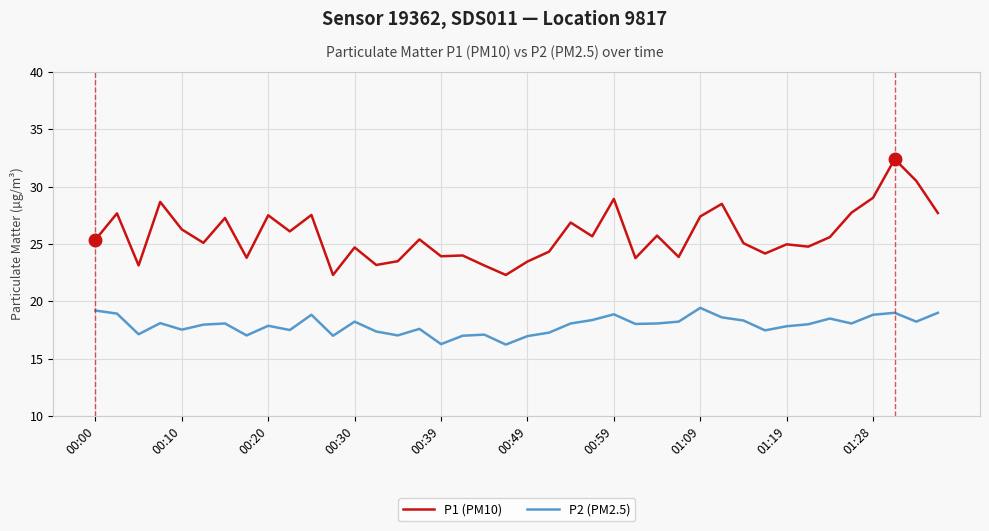

True or false: P1 (PM10) and P2 (PM2.5) cross at least once.

False